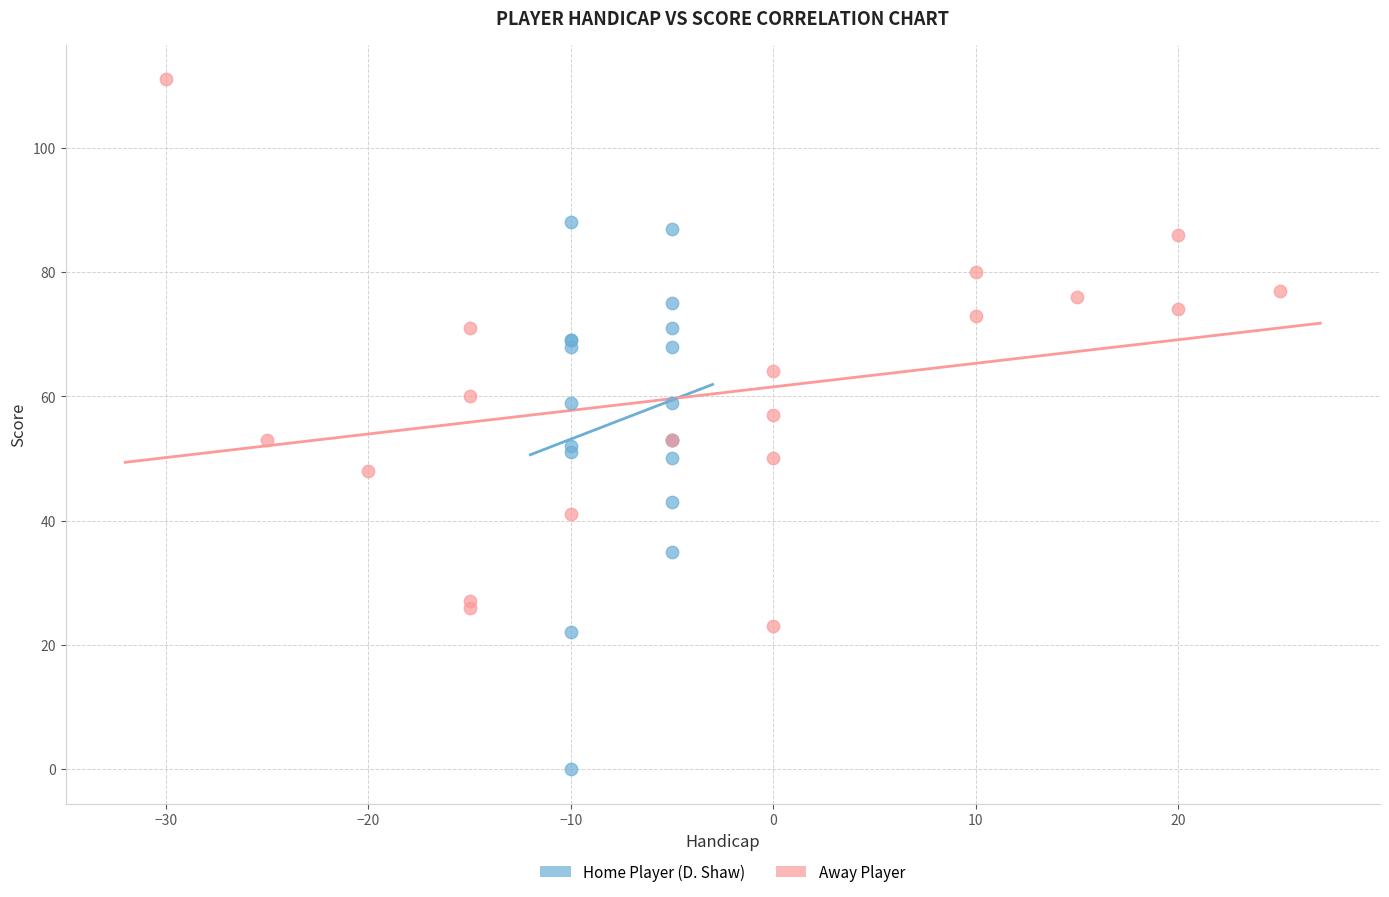

Which series reaches the maximum Y coordinate?

Away Player